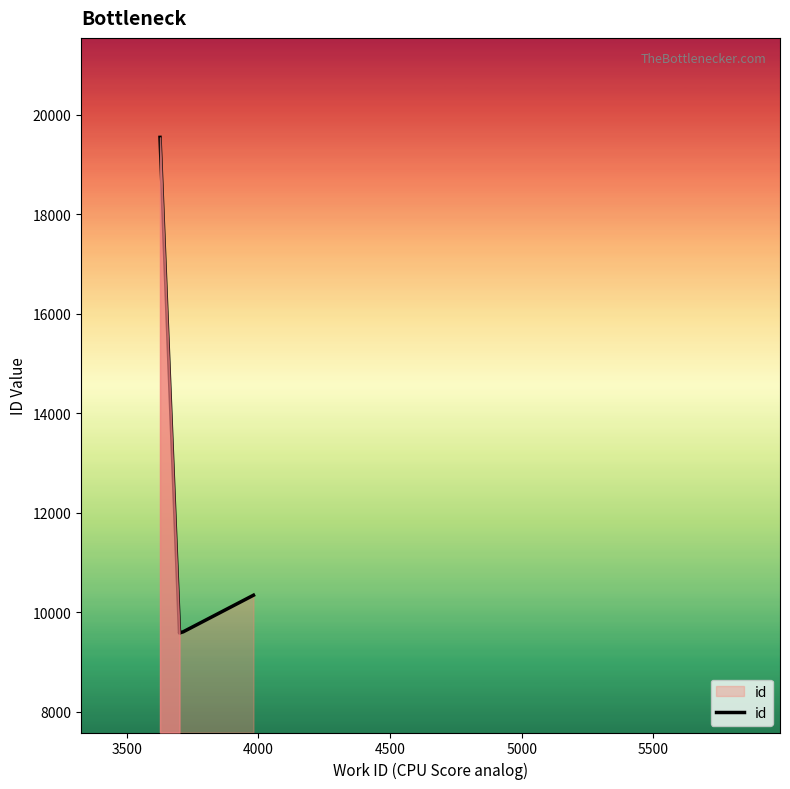

What is the maximum value shown in the chart?

19548